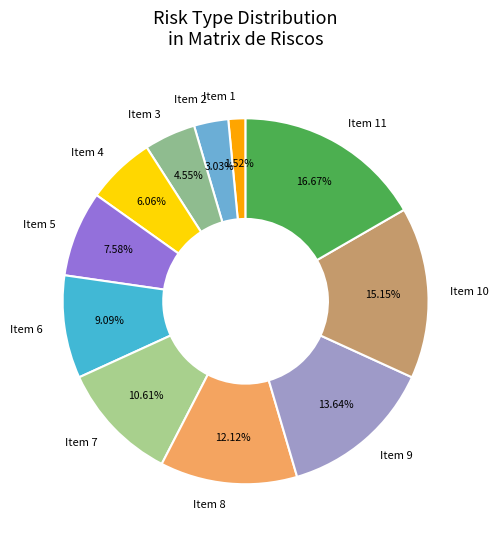

Count the number of slices in the pie.

11